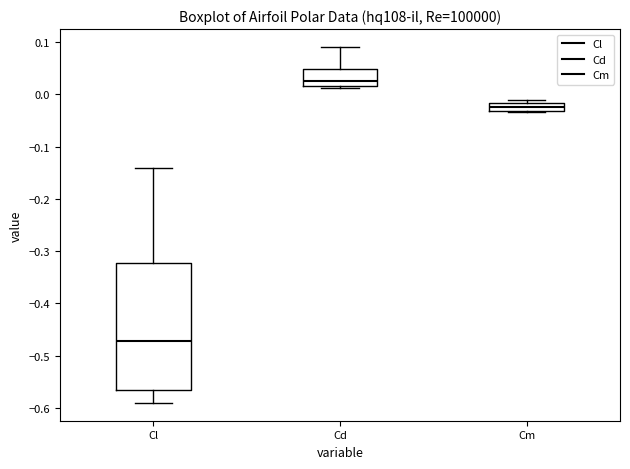

Where is the upper edge of the box for Cm on the y-axis? The values are not printed on the chart, so give them approximately, as read against the axis.

-0.02